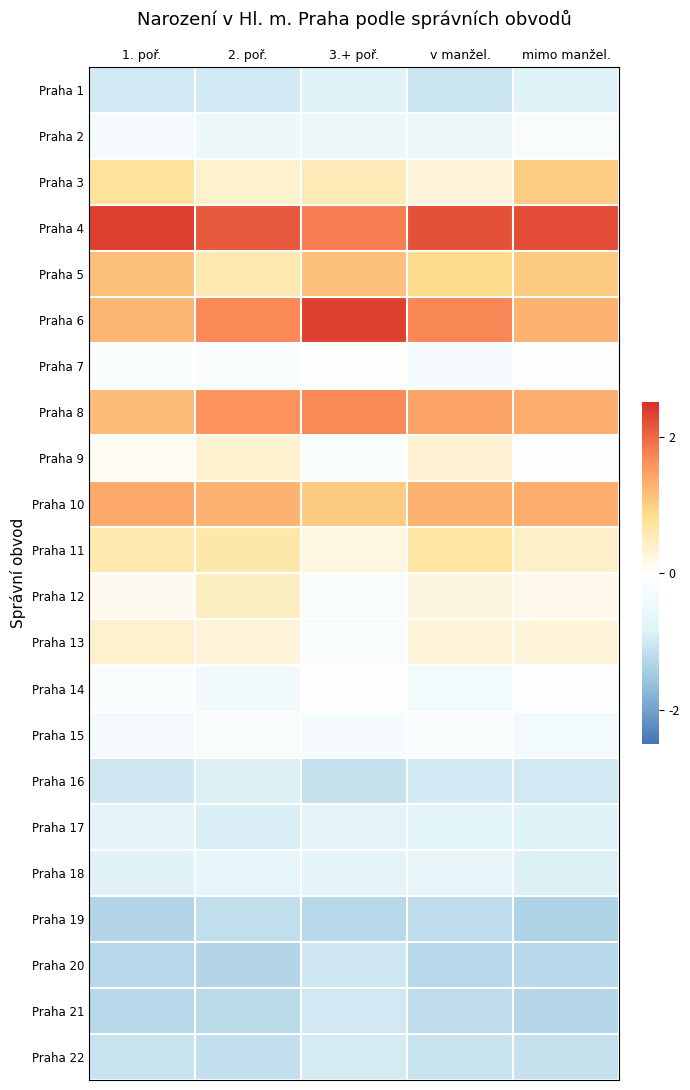

Reading left to right, transcribe all the data shown in this chart.

Praha 1: 1. poř.=-1.0	2. poř.=-1.0	3.+ poř.=-0.8	v manžel.=-1.1	mimo manžel.=-0.8
Praha 2: 1. poř.=-0.3	2. poř.=-0.5	3.+ poř.=-0.5	v manžel.=-0.5	mimo manžel.=-0.1
Praha 3: 1. poř.=0.7	2. poř.=0.4	3.+ poř.=0.5	v manžel.=0.3	mimo manžel.=1.0
Praha 4: 1. poř.=2.4	2. poř.=2.1	3.+ poř.=1.8	v manžel.=2.2	mimo manžel.=2.2
Praha 5: 1. poř.=1.1	2. poř.=0.6	3.+ poř.=1.1	v manžel.=0.9	mimo manžel.=1.0
Praha 6: 1. poř.=1.3	2. poř.=1.7	3.+ poř.=2.3	v manžel.=1.7	mimo manžel.=1.3
Praha 7: 1. poř.=-0.1	2. poř.=-0.2	3.+ poř.=0.0	v manžel.=-0.2	mimo manžel.=0.0
Praha 8: 1. poř.=1.2	2. poř.=1.6	3.+ poř.=1.7	v manžel.=1.4	mimo manžel.=1.3
Praha 9: 1. poř.=0.1	2. poř.=0.3	3.+ poř.=-0.1	v manžel.=0.3	mimo manžel.=-0.1
Praha 10: 1. poř.=1.4	2. poř.=1.3	3.+ poř.=1.1	v manžel.=1.3	mimo manžel.=1.3
Praha 11: 1. poř.=0.6	2. poř.=0.6	3.+ poř.=0.2	v manžel.=0.7	mimo manžel.=0.4
Praha 12: 1. poř.=0.1	2. poř.=0.4	3.+ poř.=-0.2	v manžel.=0.2	mimo manžel.=0.1
Praha 13: 1. poř.=0.4	2. poř.=0.3	3.+ poř.=-0.2	v manžel.=0.3	mimo manžel.=0.3
Praha 14: 1. poř.=-0.2	2. poř.=-0.4	3.+ poř.=-0.0	v manžel.=-0.3	mimo manžel.=-0.1
Praha 15: 1. poř.=-0.3	2. poř.=-0.1	3.+ poř.=-0.2	v manžel.=-0.2	mimo manžel.=-0.3
Praha 16: 1. poř.=-1.0	2. poř.=-0.9	3.+ poř.=-1.1	v manžel.=-1.0	mimo manžel.=-1.0
Praha 17: 1. poř.=-0.7	2. poř.=-0.9	3.+ poř.=-0.7	v manžel.=-0.7	mimo manžel.=-0.8
Praha 18: 1. poř.=-0.8	2. poř.=-0.7	3.+ poř.=-0.7	v manžel.=-0.6	mimo manžel.=-0.9
Praha 19: 1. poř.=-1.3	2. poř.=-1.2	3.+ poř.=-1.3	v manžel.=-1.2	mimo manžel.=-1.3
Praha 20: 1. poř.=-1.3	2. poř.=-1.3	3.+ poř.=-1.0	v manžel.=-1.3	mimo manžel.=-1.2
Praha 21: 1. poř.=-1.3	2. poř.=-1.2	3.+ poř.=-1.0	v manžel.=-1.2	mimo manžel.=-1.3
Praha 22: 1. poř.=-1.1	2. poř.=-1.1	3.+ poř.=-1.0	v manžel.=-1.1	mimo manžel.=-1.1